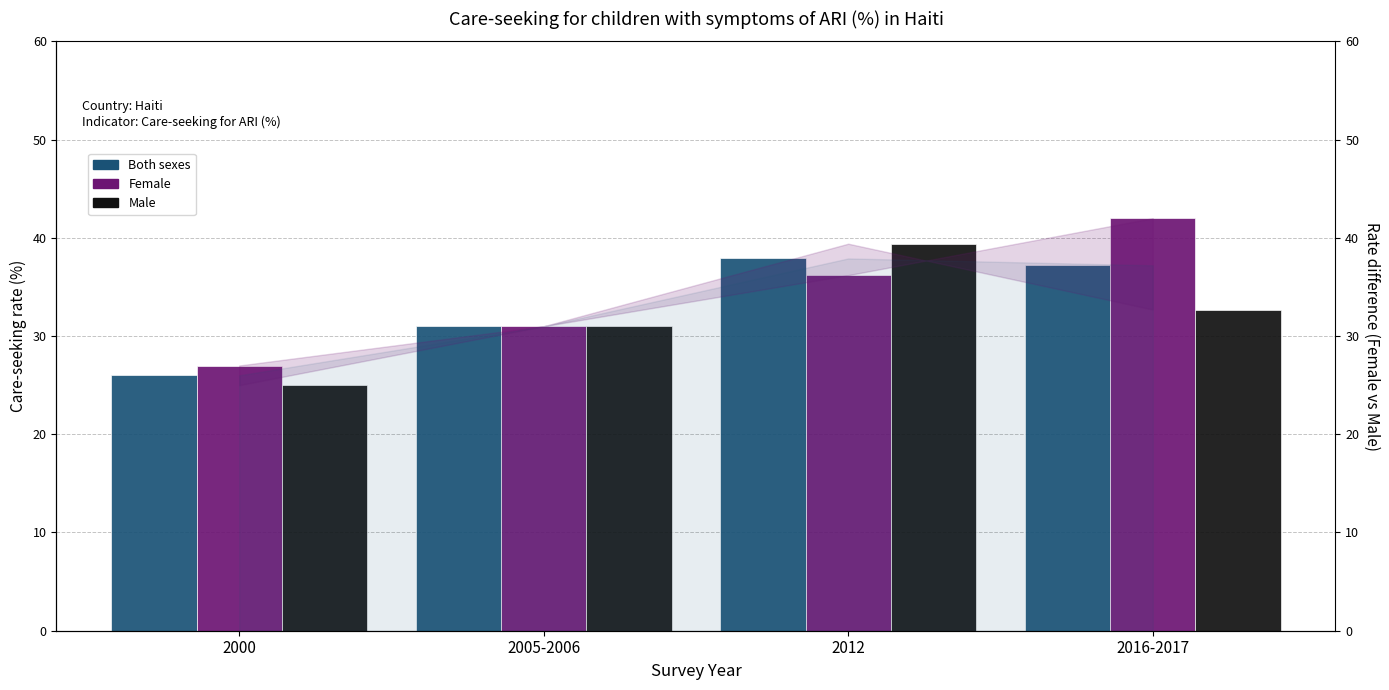

What is the sum of all Both sexes values?

132.1